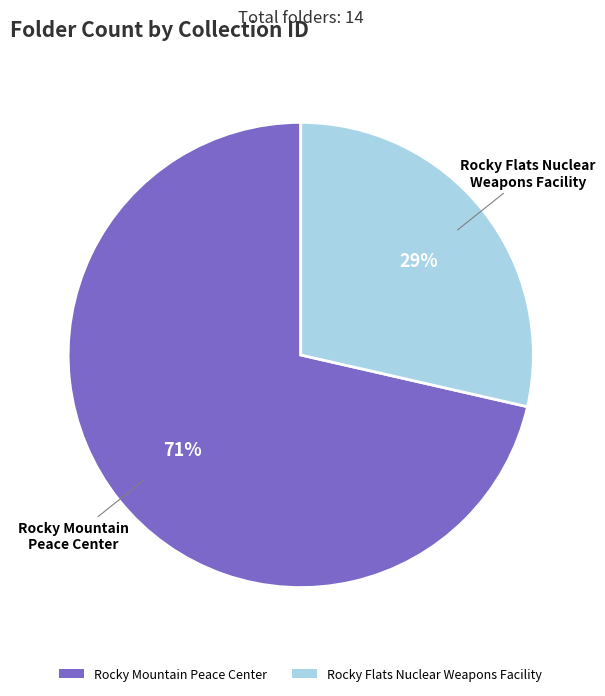

To the nearest percent, what percentage of the pie is Rocky Mountain Peace Center?

71%